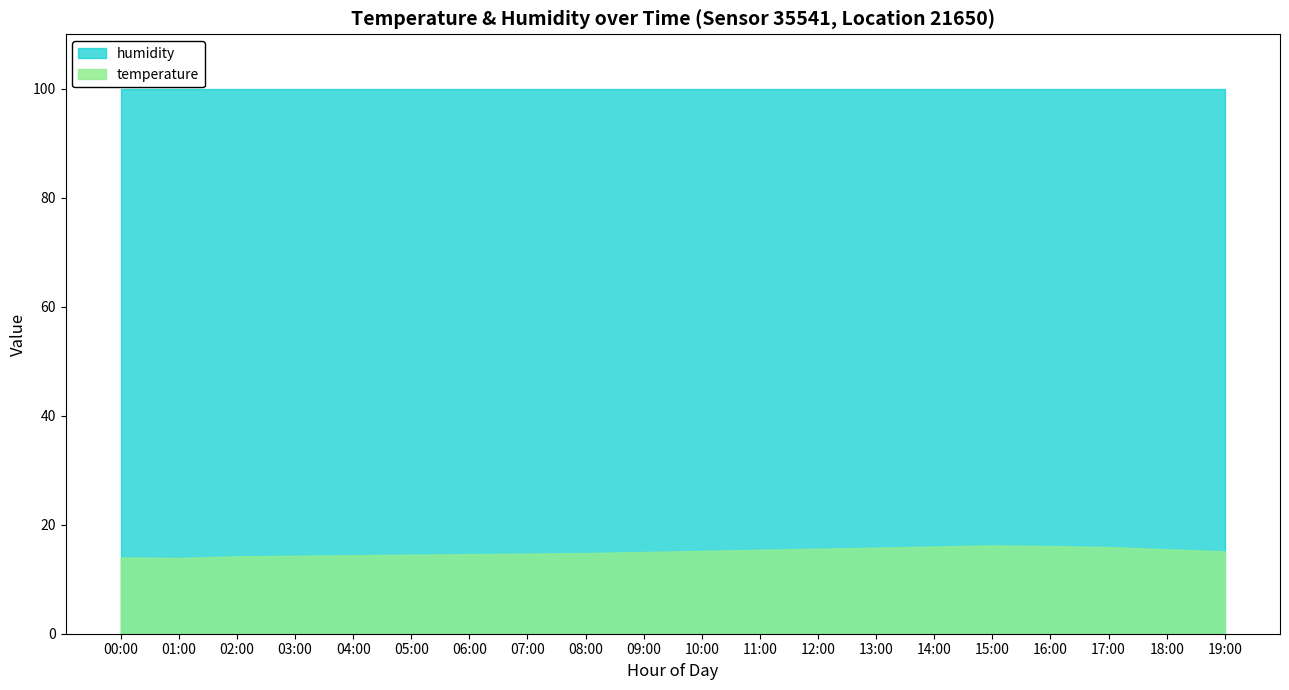

What is the sum of the humidity values at 09:00 and 17:00?

199.8